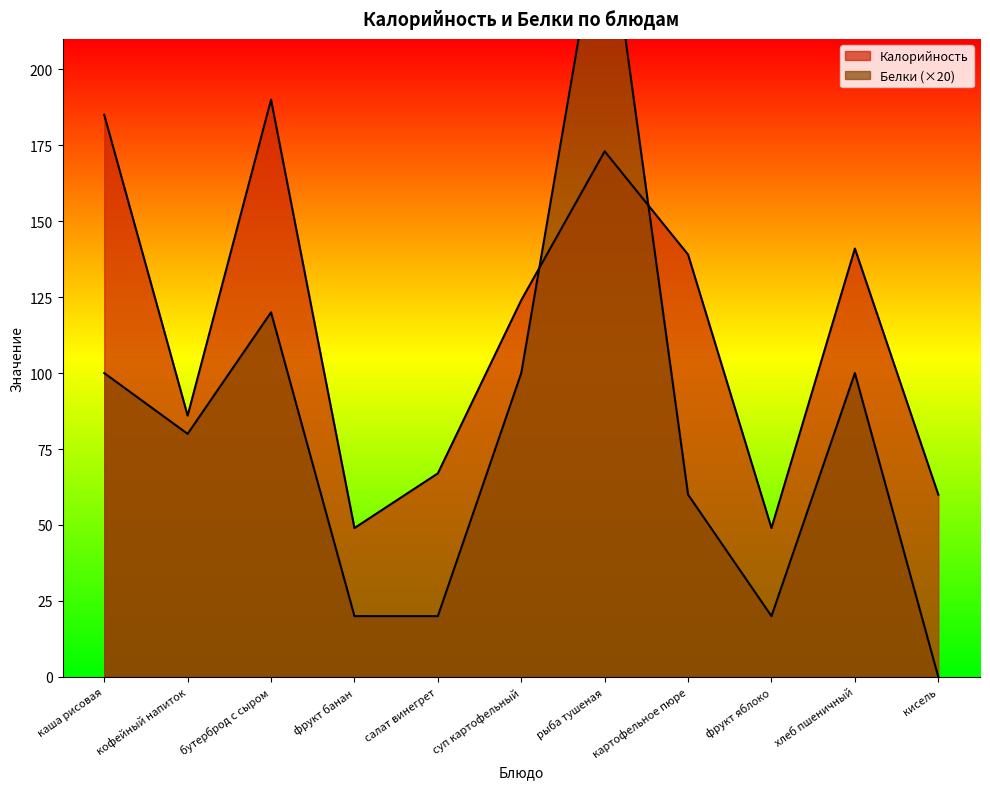

Which series has the widest spread of values?

Белки